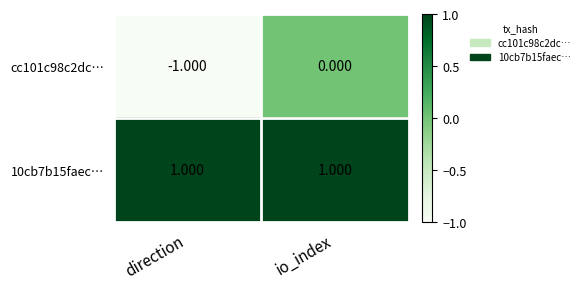

At which category is the sum across all series the highest?

io_index